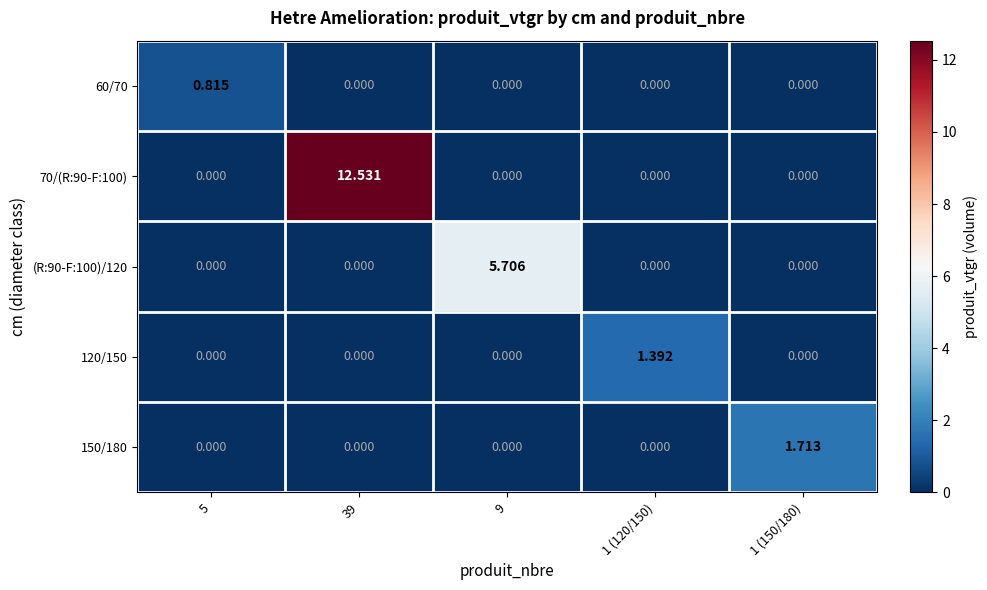

Reading left to right, transcribe all the data shown in this chart.

60/70: 5=0.8	39=0.0	9=0.0	1 (120/150)=0.0	1 (150/180)=0.0
70/(R:90-F:100): 5=0.0	39=12.5	9=0.0	1 (120/150)=0.0	1 (150/180)=0.0
(R:90-F:100)/120: 5=0.0	39=0.0	9=5.7	1 (120/150)=0.0	1 (150/180)=0.0
120/150: 5=0.0	39=0.0	9=0.0	1 (120/150)=1.4	1 (150/180)=0.0
150/180: 5=0.0	39=0.0	9=0.0	1 (120/150)=0.0	1 (150/180)=1.7